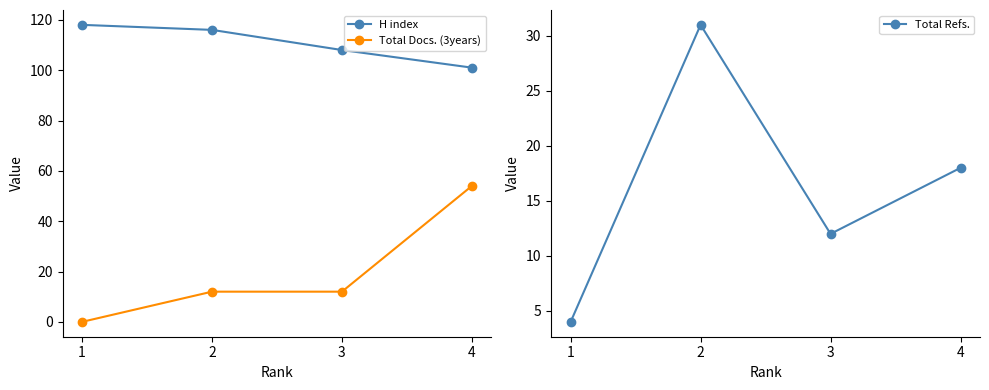

Which series changed the most between 1 and 4?

Total Docs. (3years)